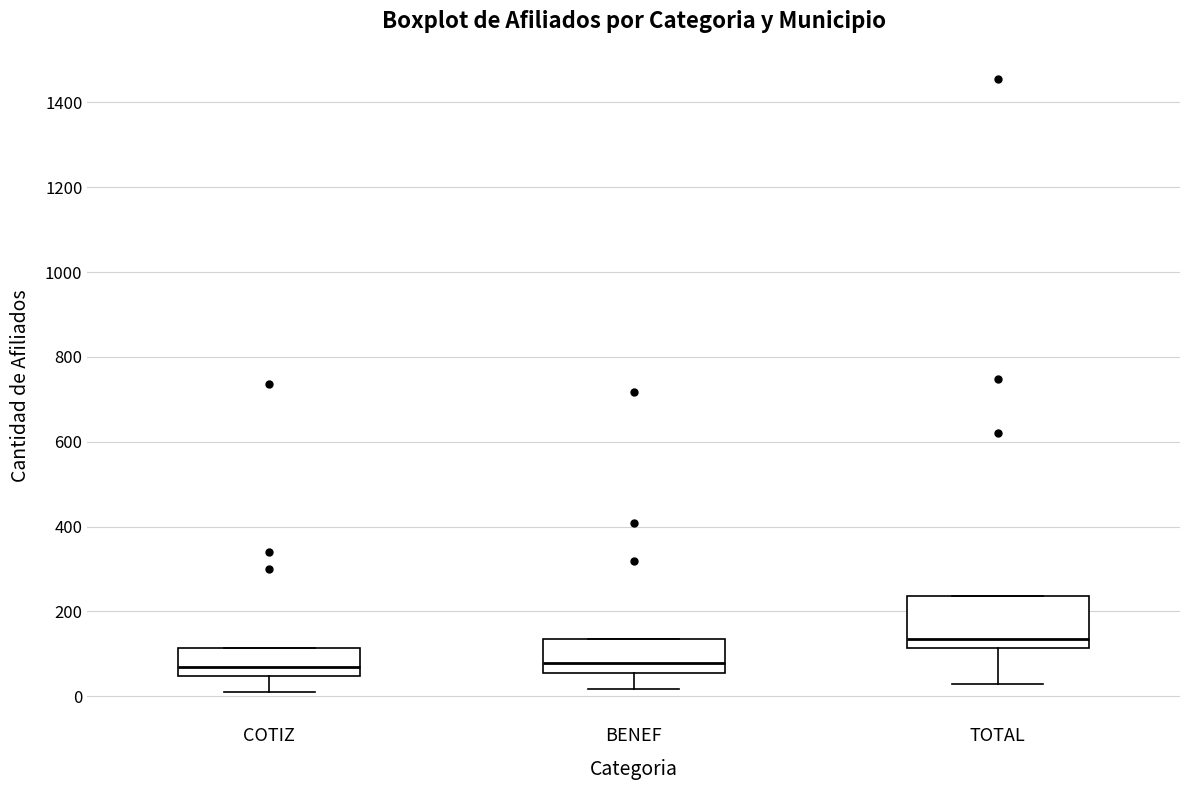

Which box is the tallest, from its lower edge to its upper edge?

TOTAL